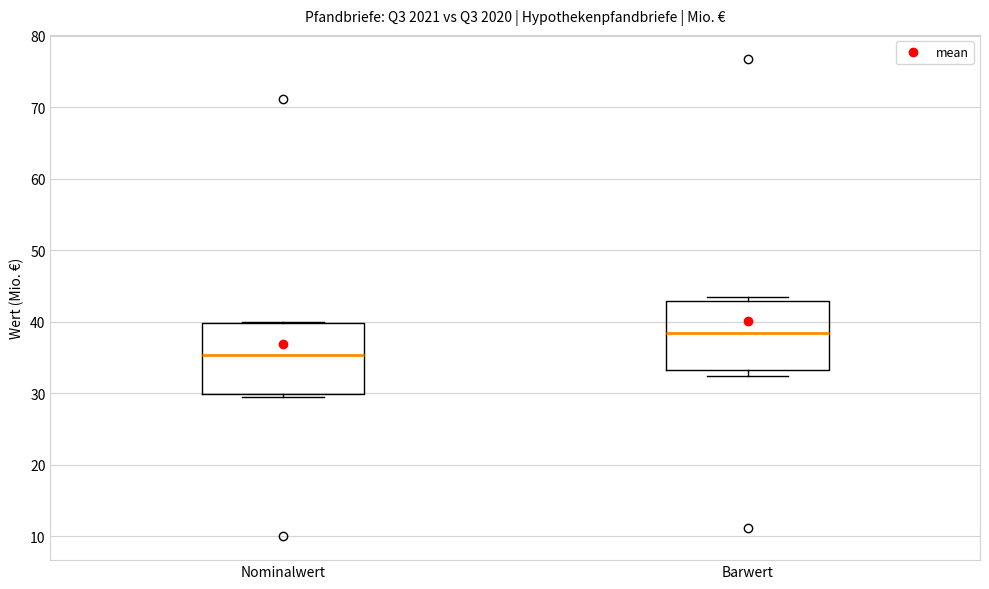

Reading left to right, read every box against the y-axis: the position of its median line, the range the box covers, and the ends of its whiskers. The values are not printed on the chart, so give them approximately, as read against the axis.

Nominalwert: median 35, box 30 to 40, whiskers 30 (just below the box's lower edge) to 40
Barwert: median 38, box 33 to 43, whiskers 32 to 44